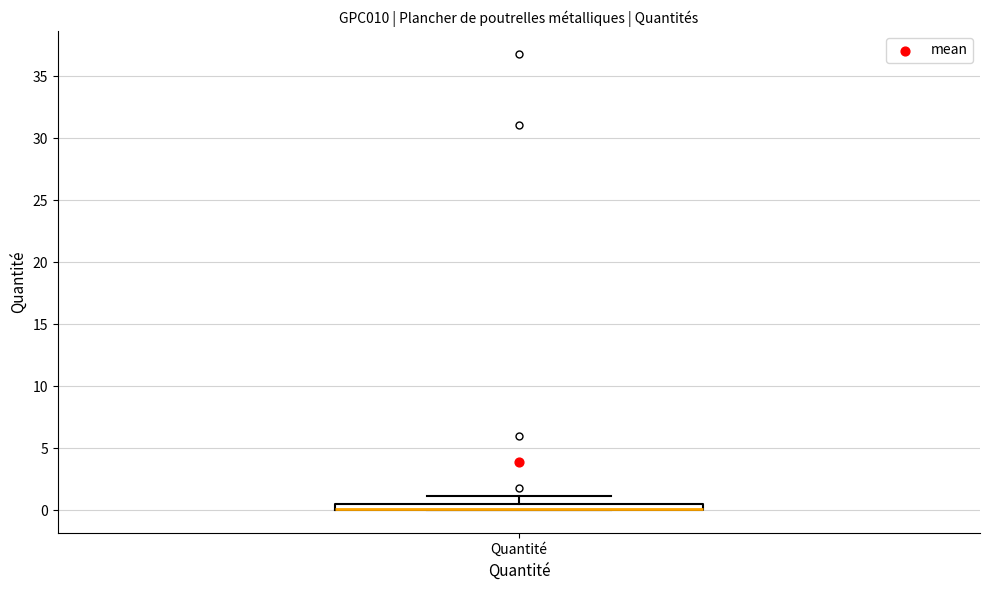

Where is the upper edge of the box for Quantité on the y-axis? The values are not printed on the chart, so give them approximately, as read against the axis.

0.5